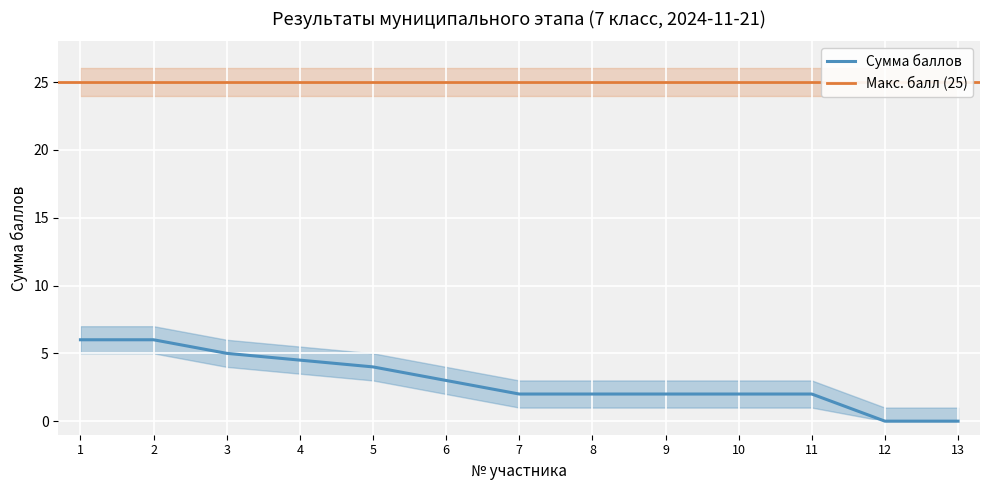

Approximately how many times larger is the value at 8 compared to 1?

0.3